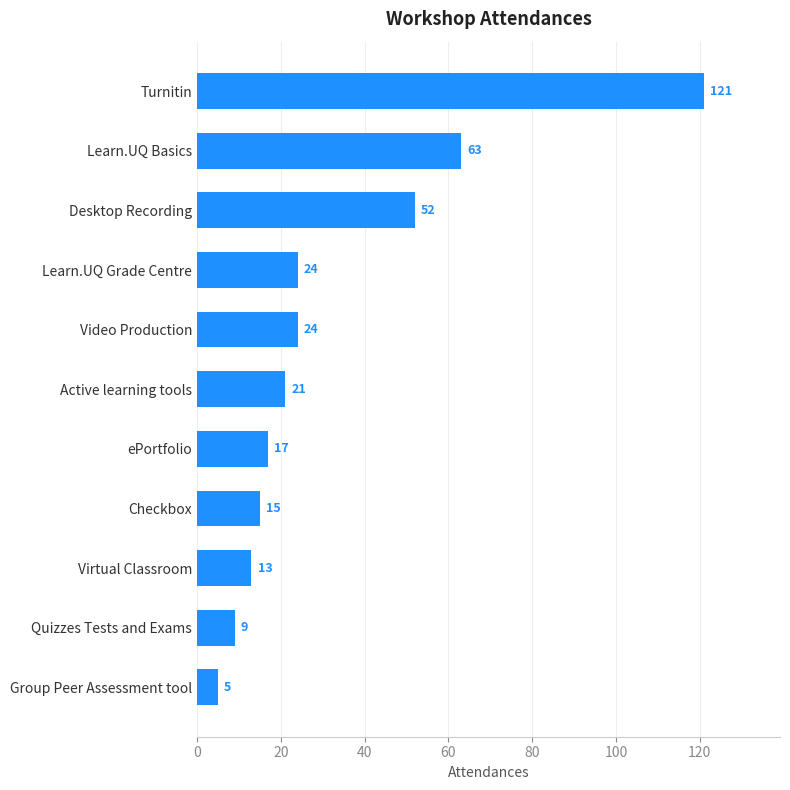

What is the difference between the maximum and minimum values?

116